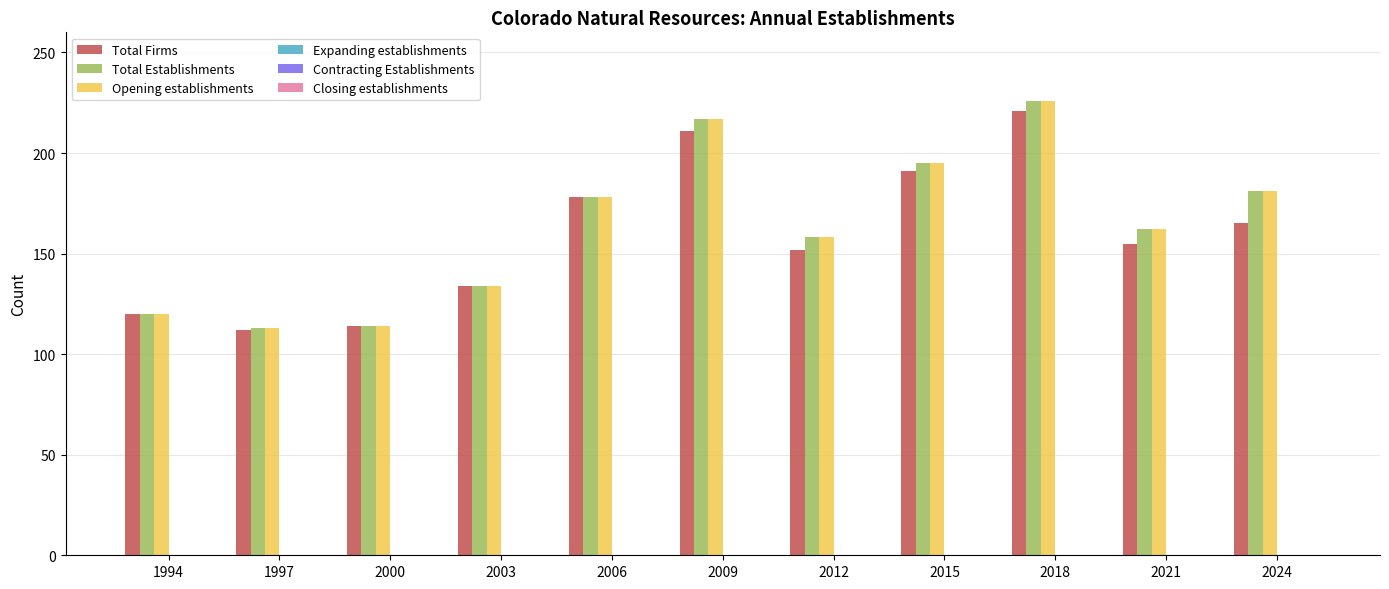

How many distinct data groups are displayed?

3